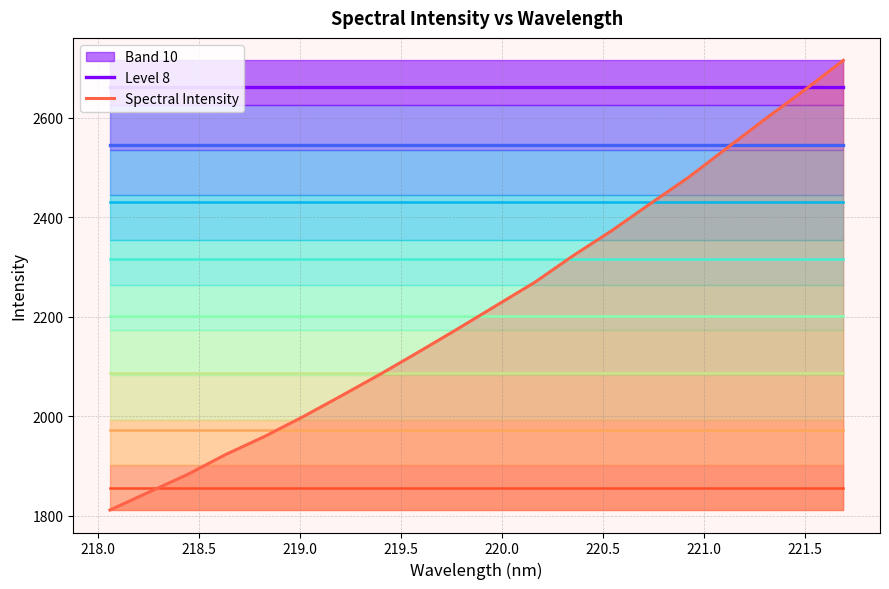

True or false: Spectral Intensity and Level 8 intersect in this chart.

True